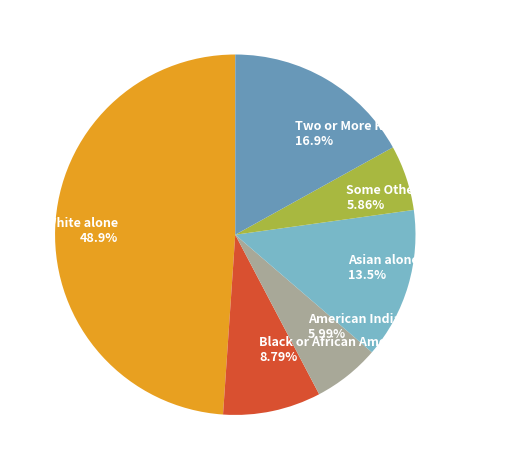

True or false: American Indian and Alaska Native accounts for 1% of the total.

False